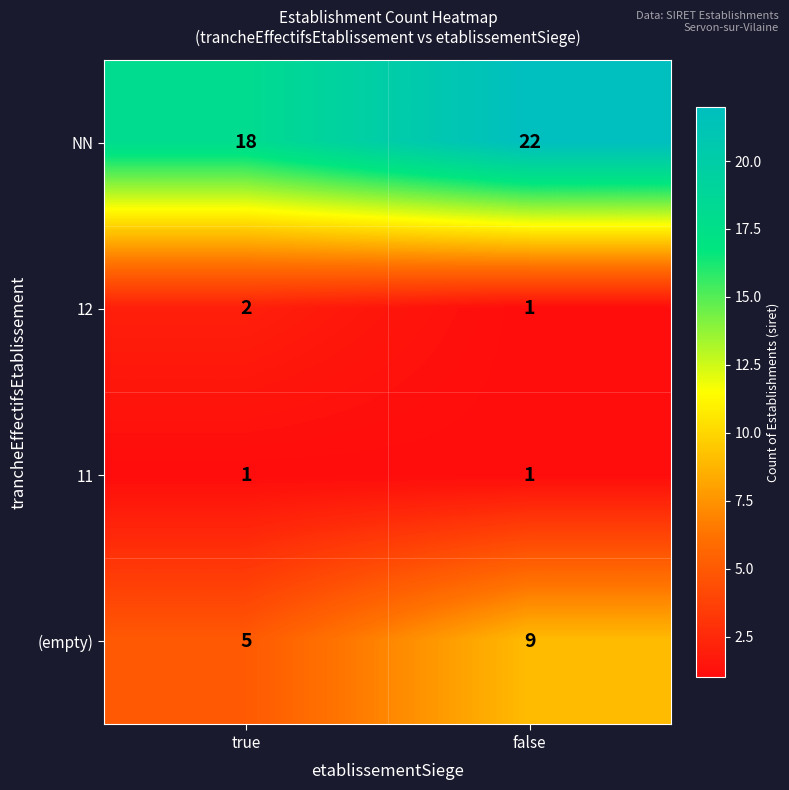

Reading right to left, extract all data points from this chart.

NN: 22	18
12: 1	2
11: 1	1
(empty): 9	5